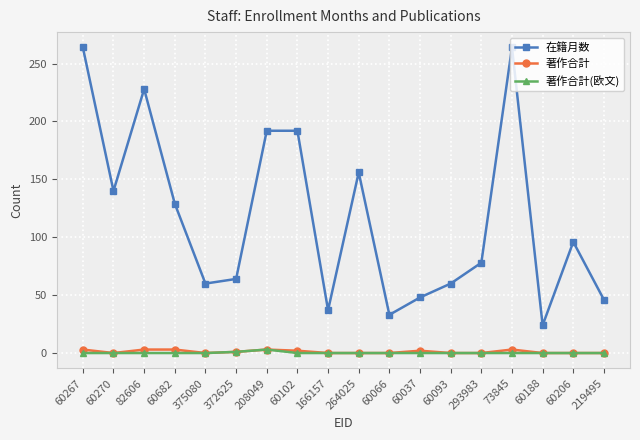

Does the chart display data point markers on the line(s)?

Yes